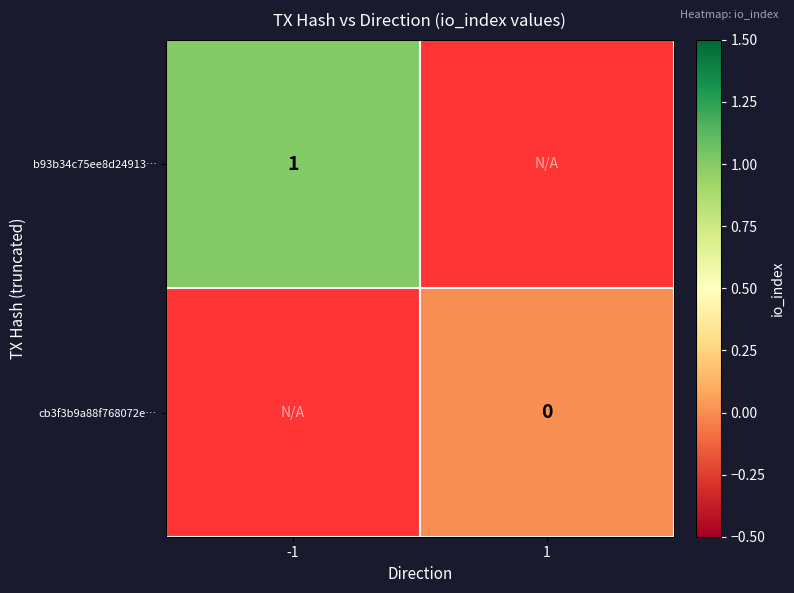

List the labels in order of b93b34c75ee8d24913… value, largest first.

-1, 1